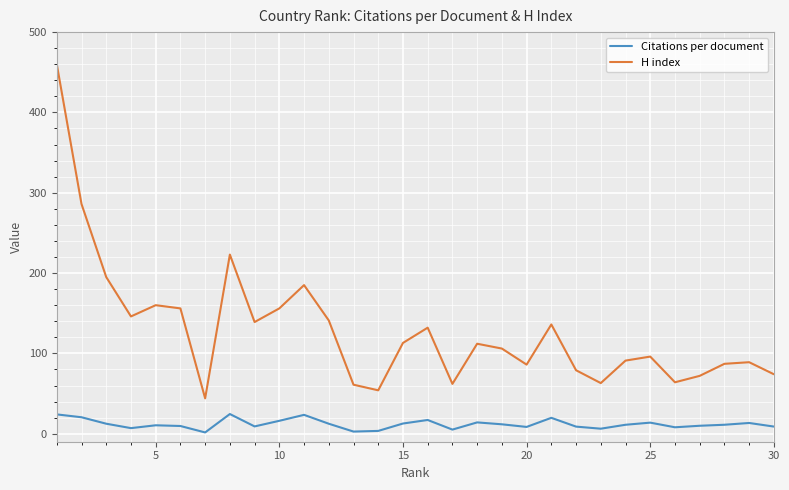

True or false: Citations per document and H index cross at least once.

False